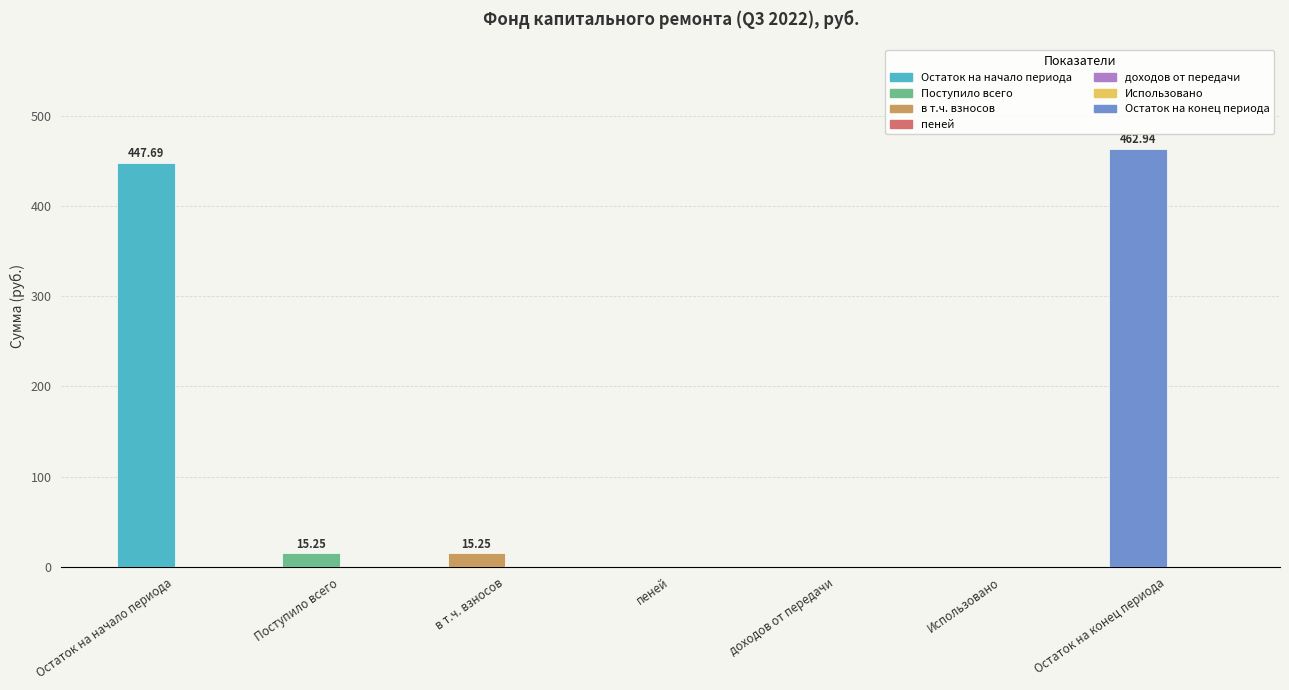

Between Остаток на начало периода and пеней, which is larger?

Остаток на начало периода